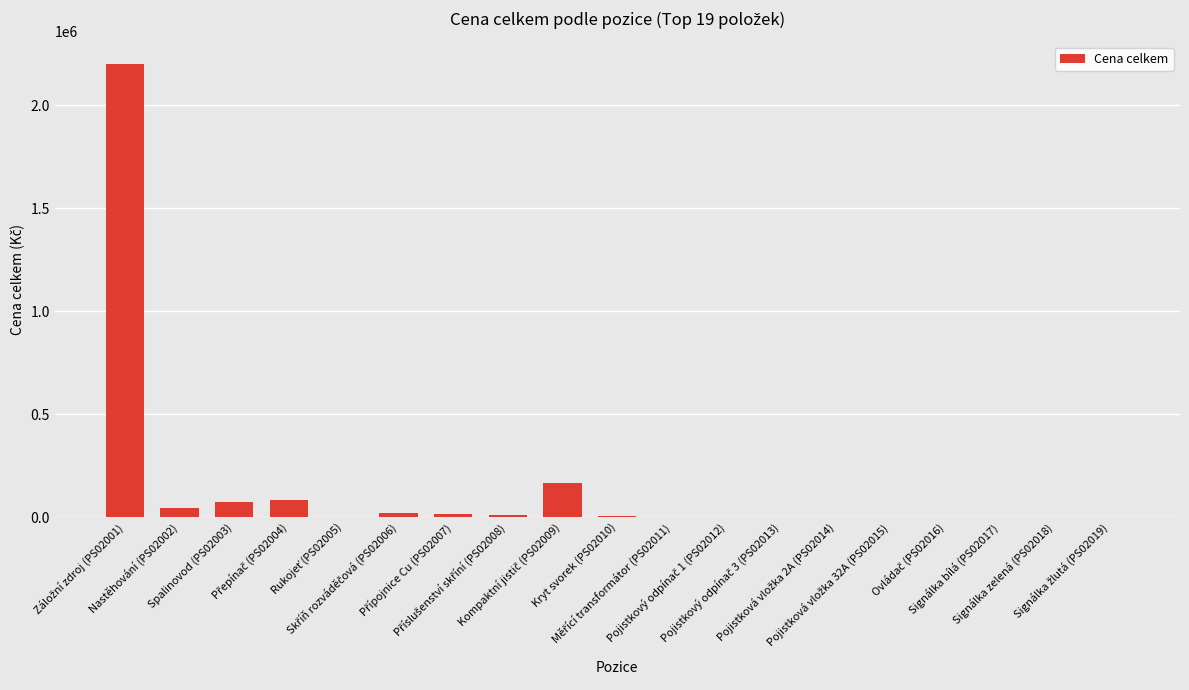

What is the maximum value shown in the chart?

2200000.0